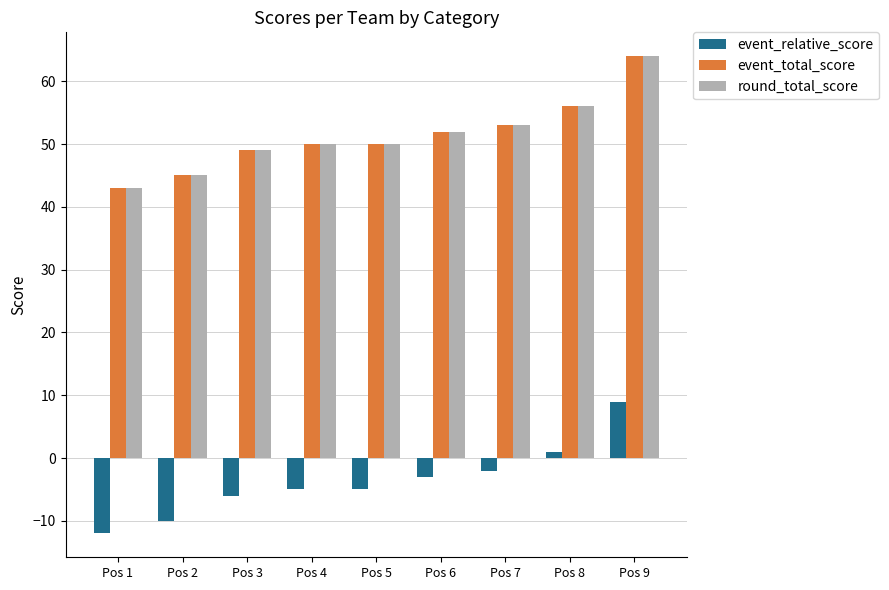

At which category is the sum across all series the highest?

Pos 9